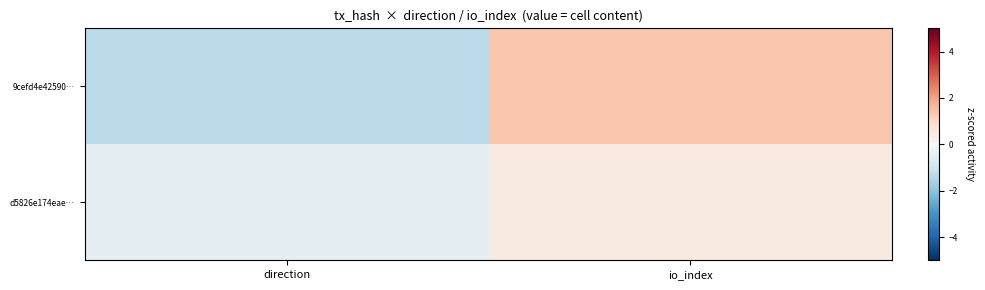

Reading left to right, transcribe all the data shown in this chart.

9cefd4e42590…: direction=-1.3	io_index=1.3
d5826e174eae…: direction=-0.4	io_index=0.4